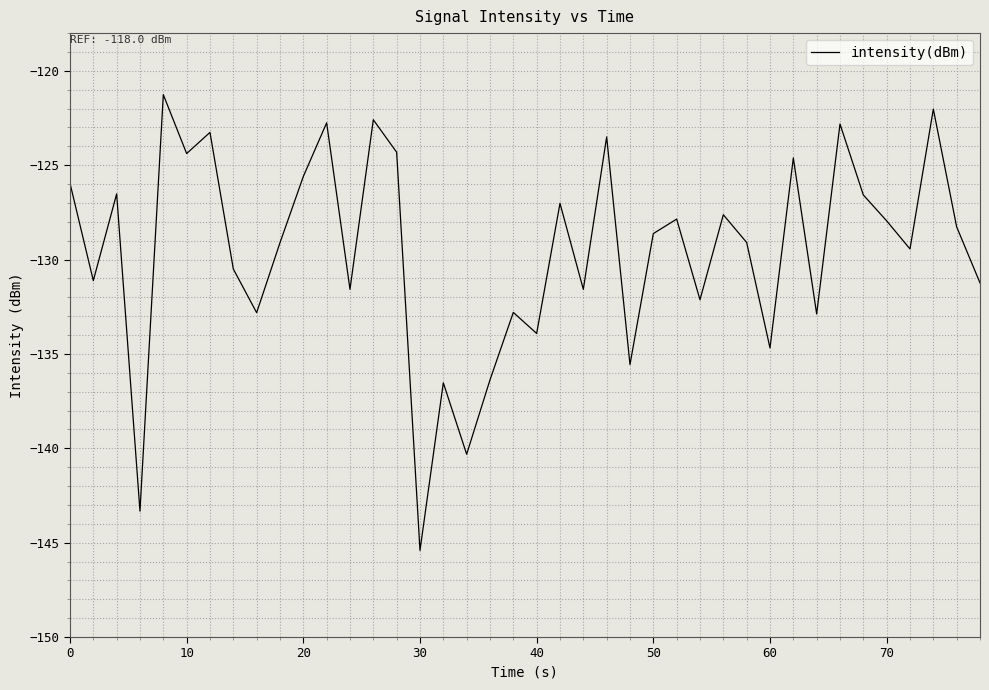

What is the difference between the maximum and minimum values?

24.2